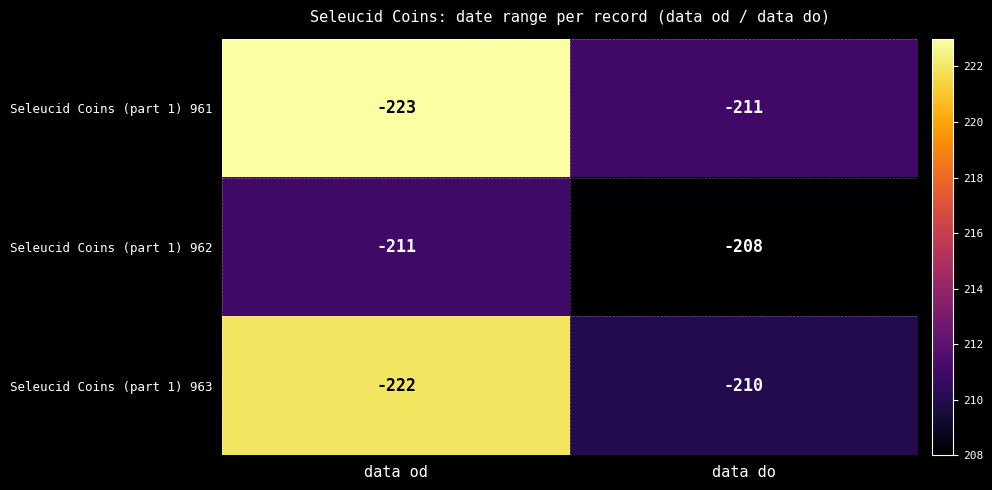

Count the number of data series in this chart.

3